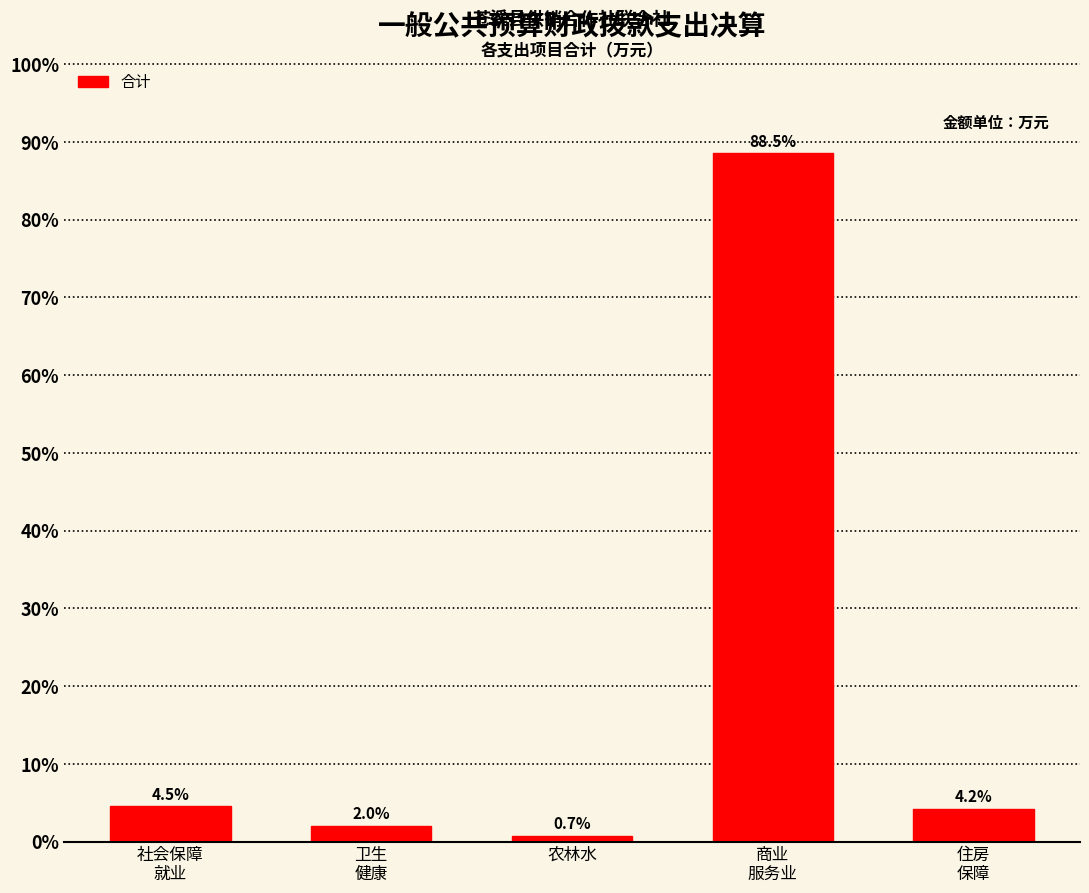

Reading left to right, what are all the values shown in this chart?

4.5	2.0	0.7	88.5	4.2